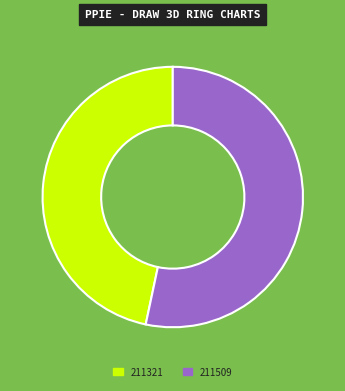

True or false: 211509 accounts for 53% of the total.

True